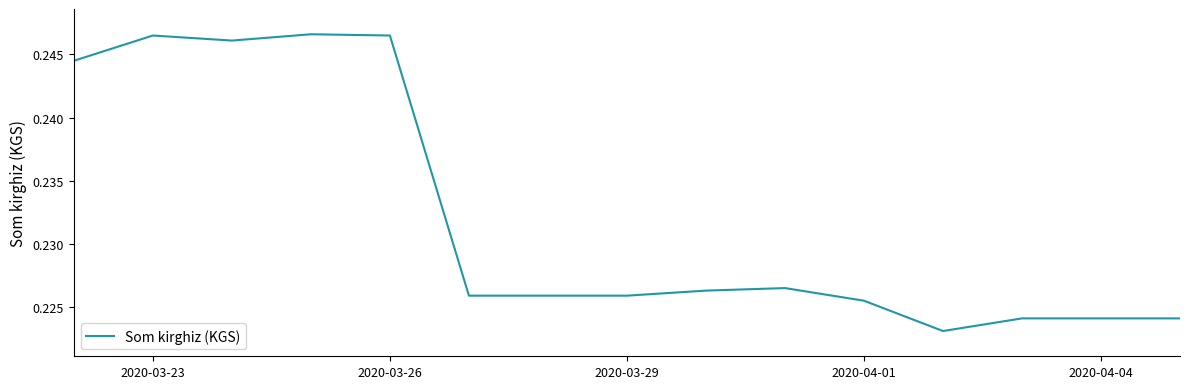

Does the chart display data point markers on the line(s)?

No